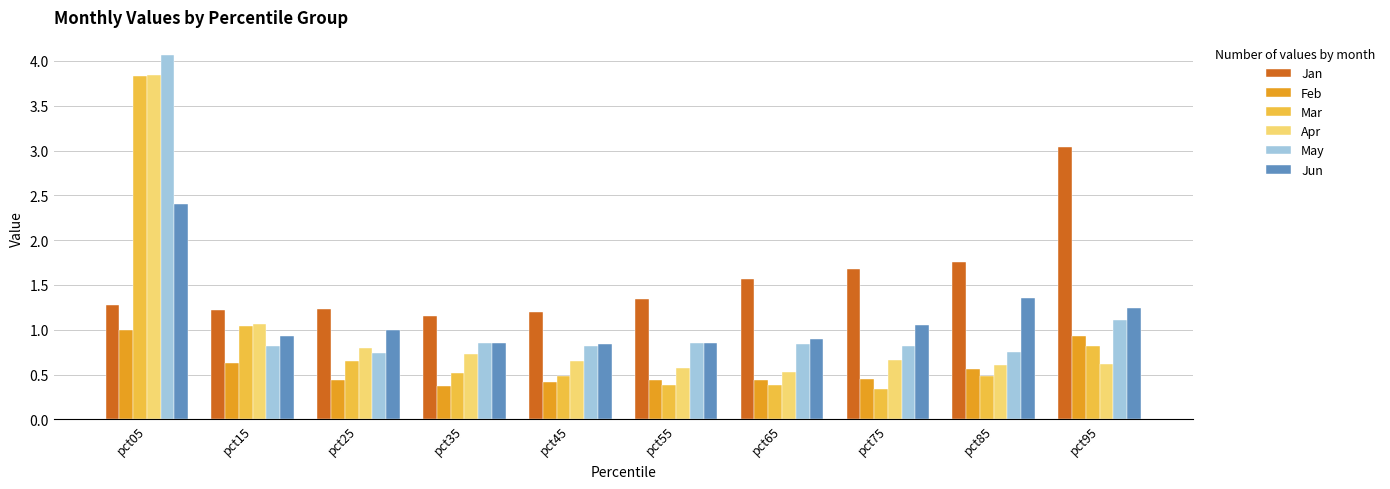

Which series has the largest total across all categories?

Jan